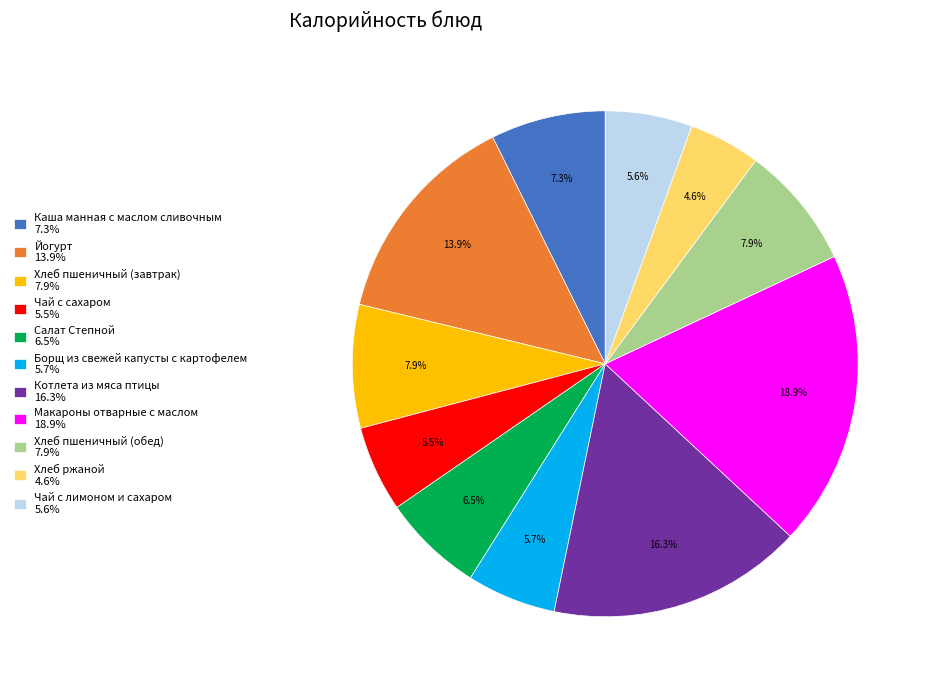

Does Салат Степной account for over 50% of the chart?

No